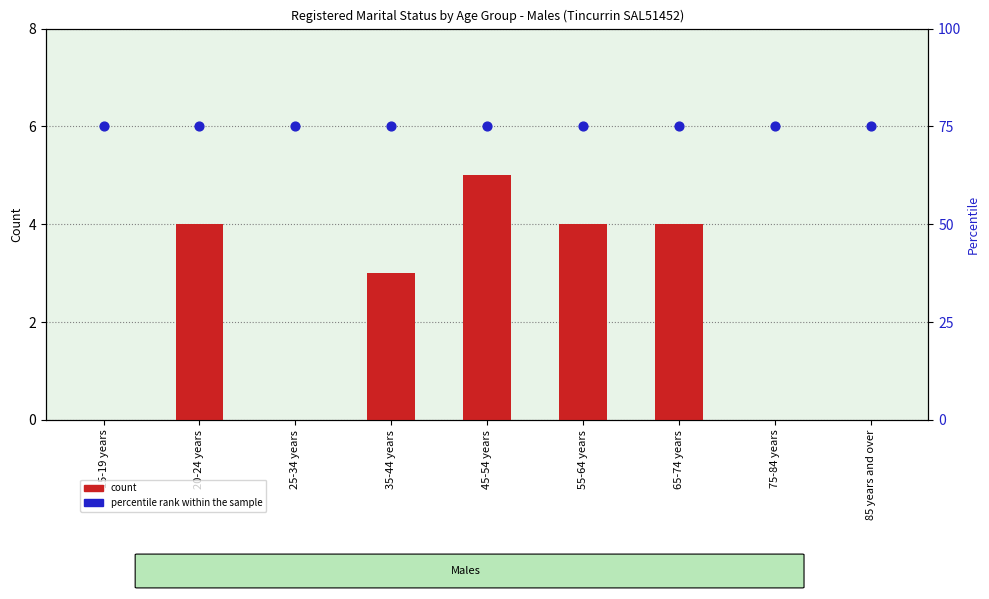

Which series has the largest total across all categories?

percentile rank within the sample